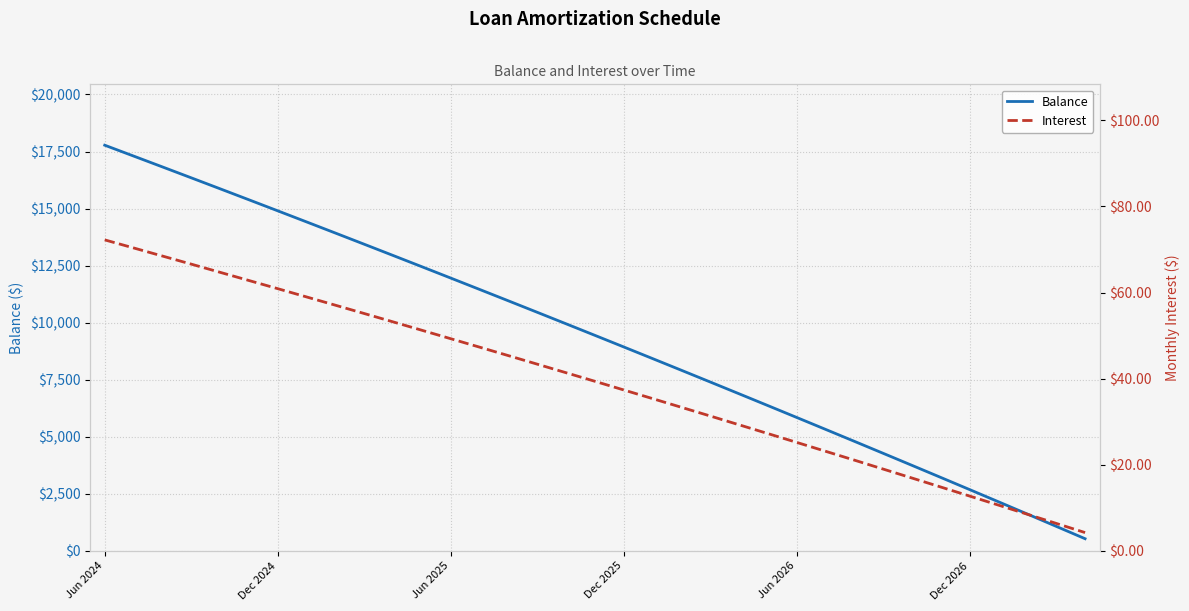

True or false: Balance and Interest cross at least once.

False